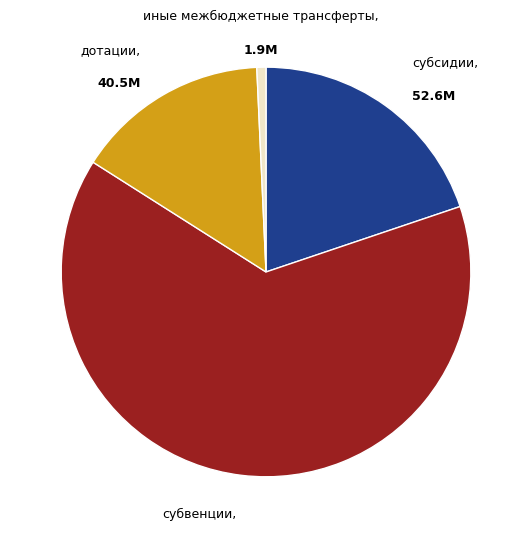

Is there a majority slice in this chart?

Yes